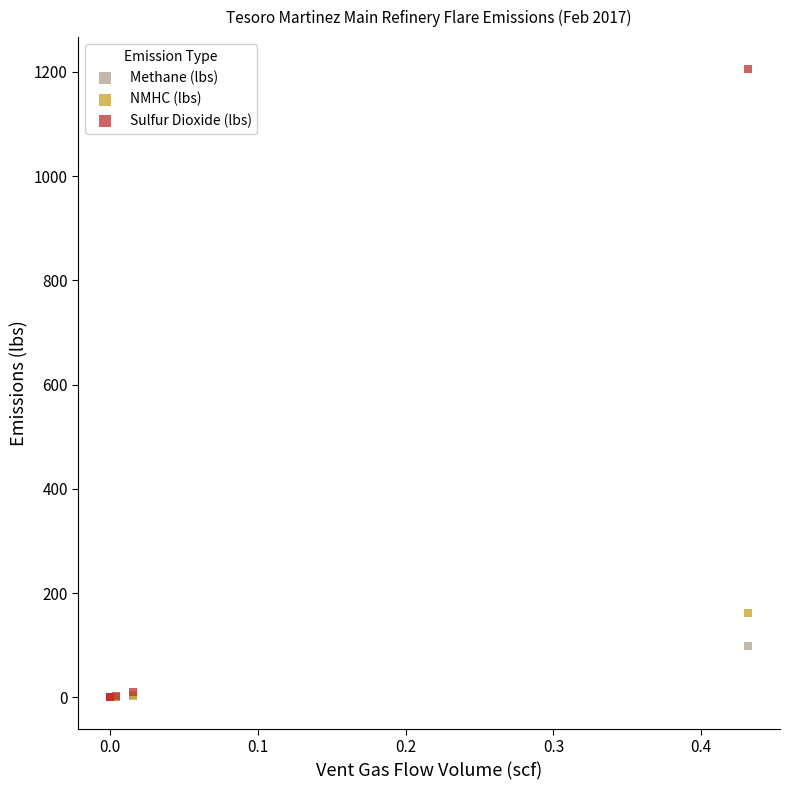

Which series reaches the maximum Y coordinate?

Sulfur Dioxide (lbs)